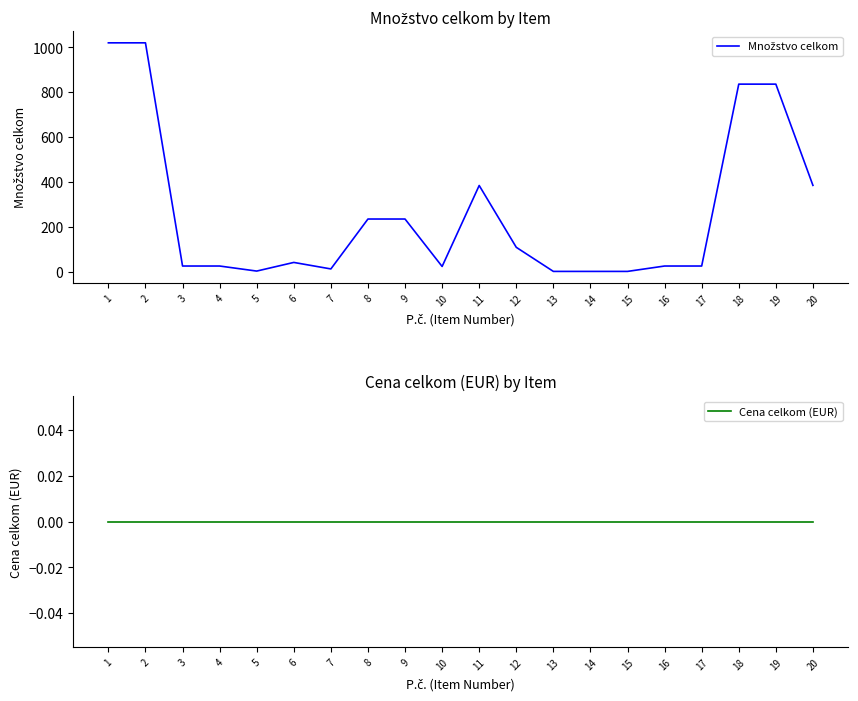

True or false: Množstvo celkom has a value of 25.0 at 16.

True